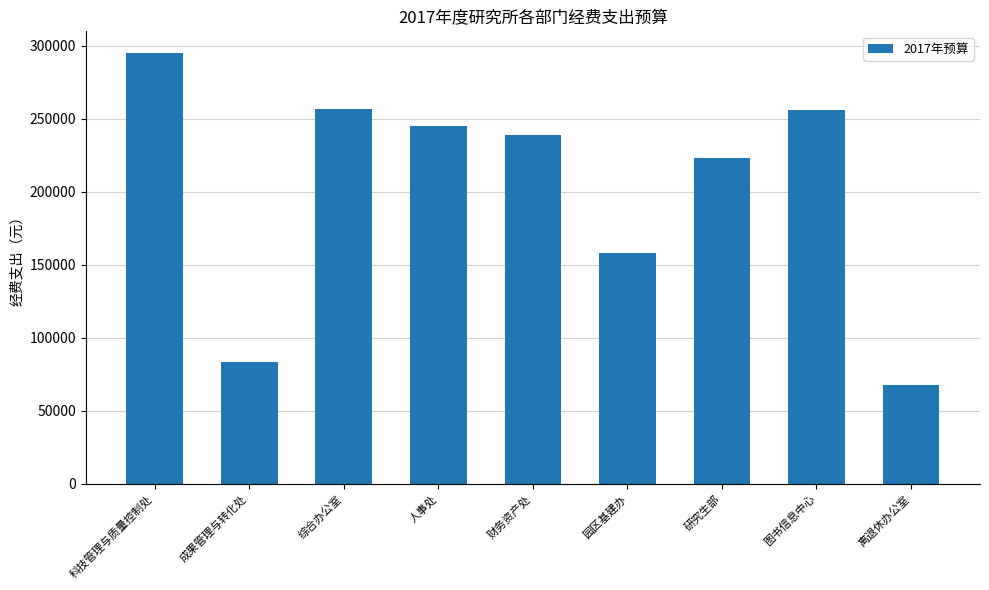

What is the value of the 4th bar from the left?

245000